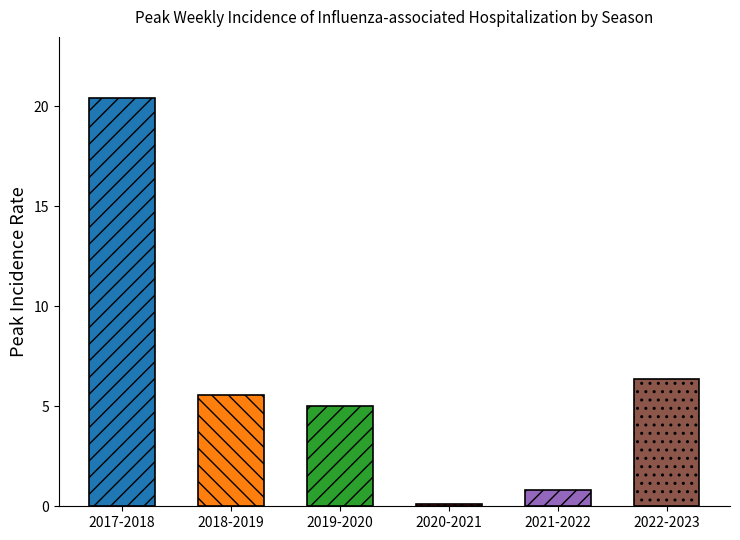

Where does the data first go above 5?

2017-2018